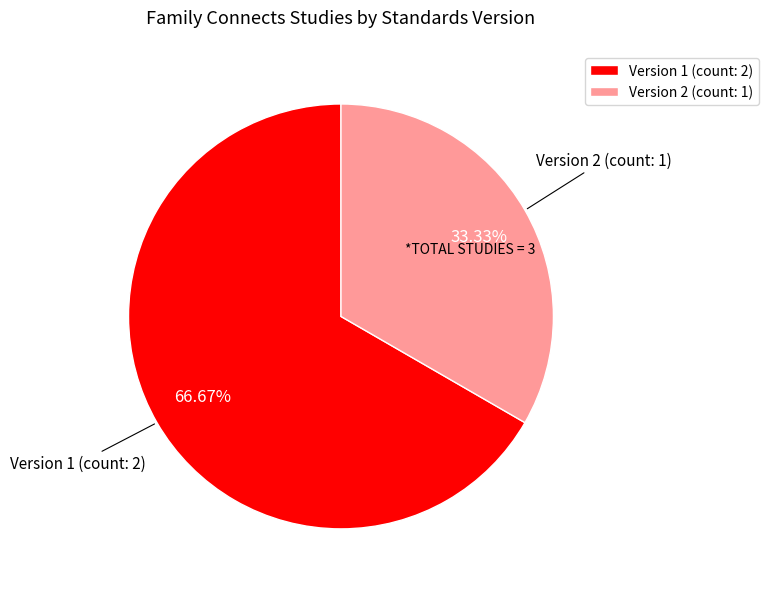

Do Version 1 (count: 2) and Version 2 (count: 1) together represent more than half of the pie?

Yes